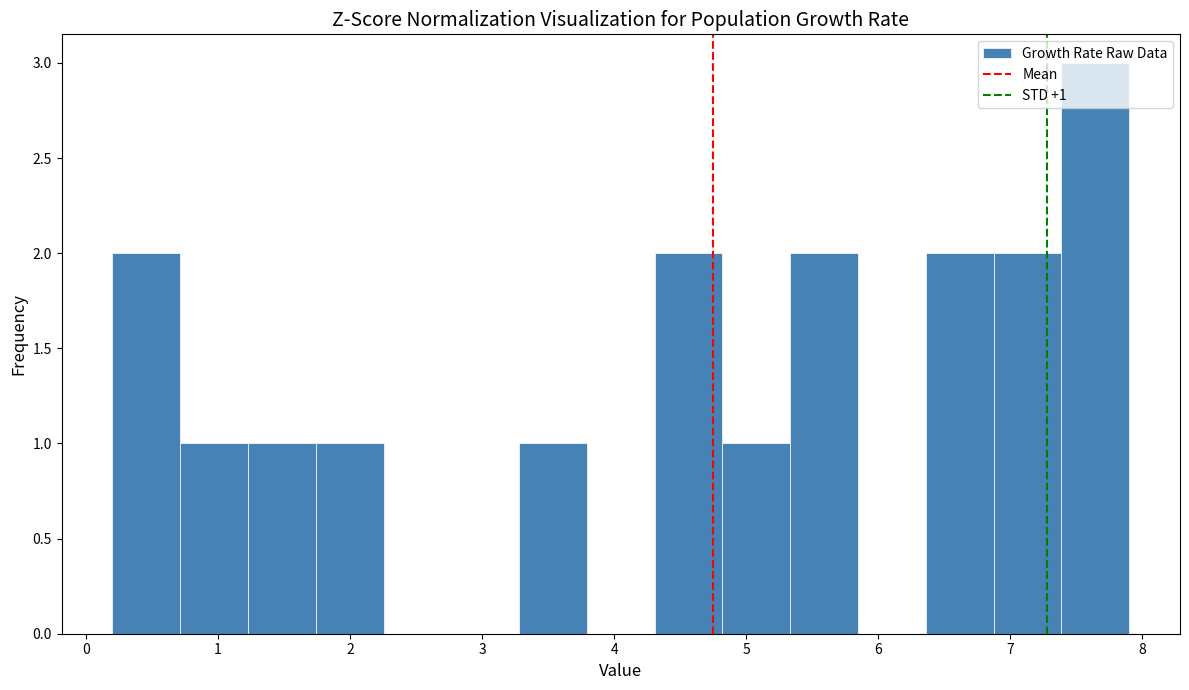

Which range on the x-axis has the tallest bar?

7.4 to 7.9